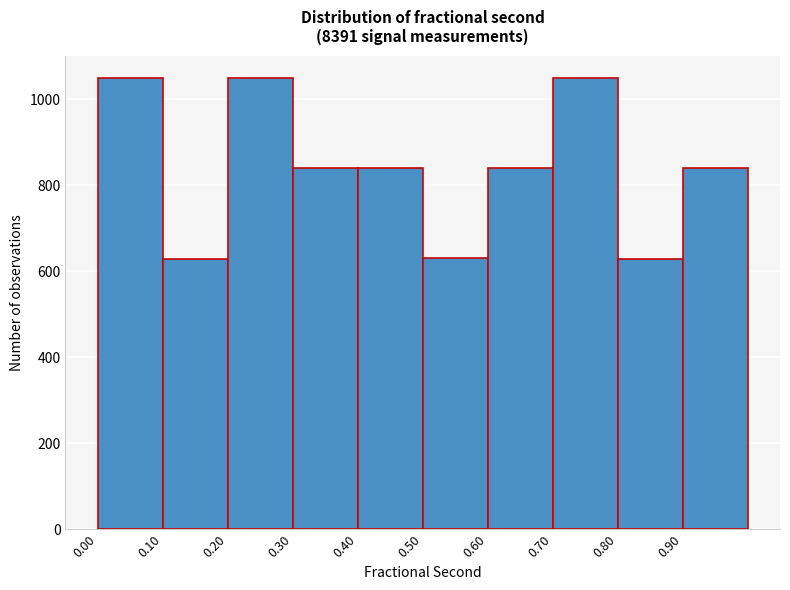

How tall is the bar that spans 0.4 to 0.5 on the x-axis? The values are not printed on the chart, so give them approximately, as read against the axis.

840